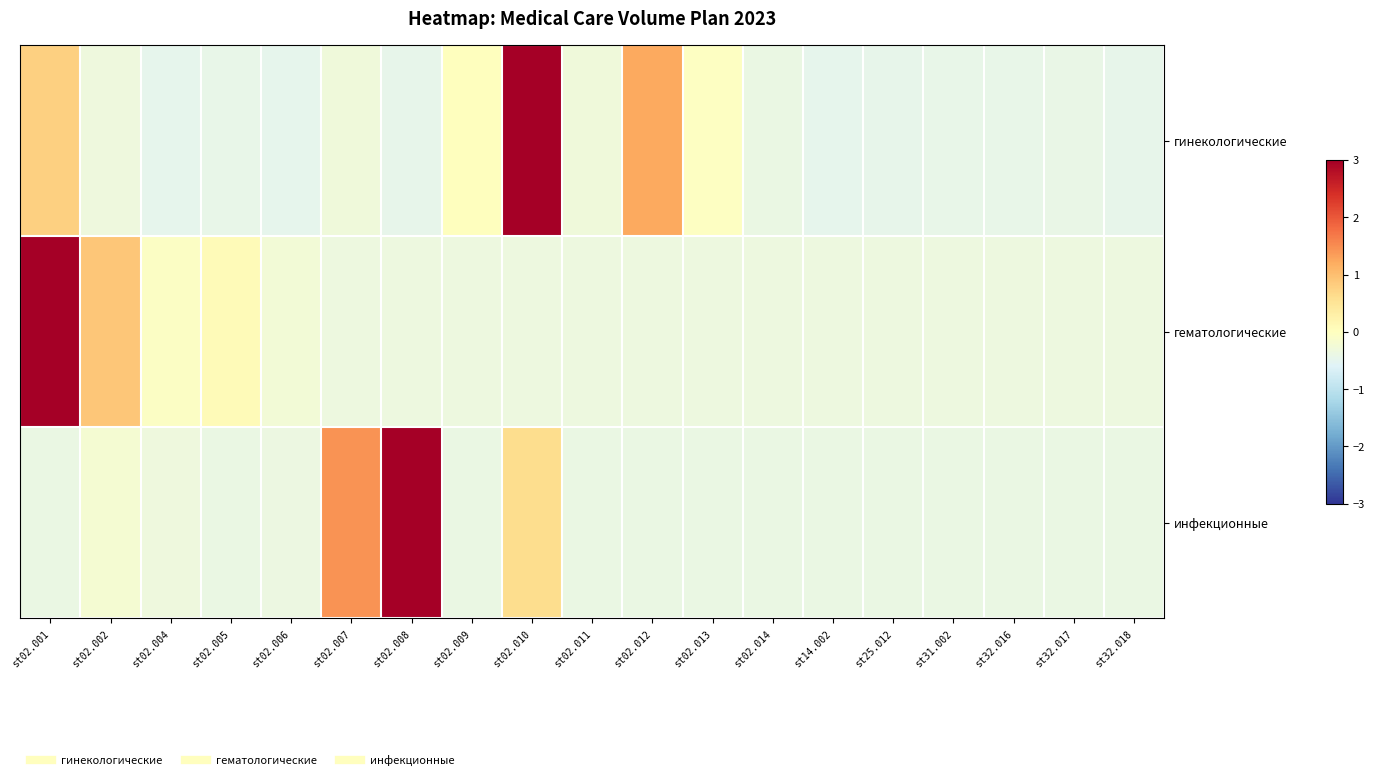

What is the total value across all series at st02.014?

-1.1